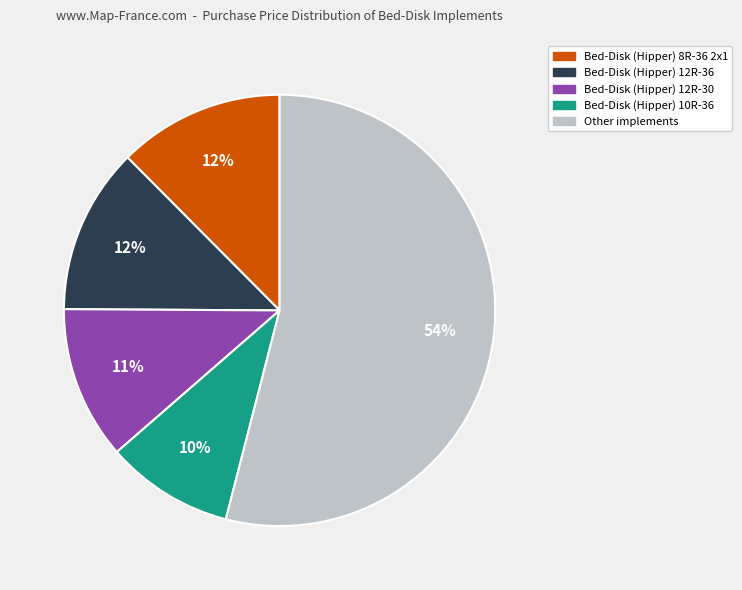

How many segments does this pie chart have?

5